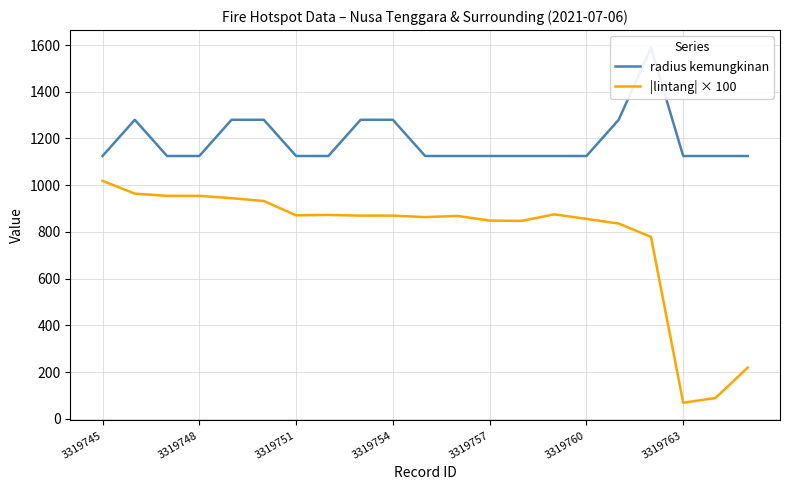

How many data points in |lintang| × 100 are above 869?

11